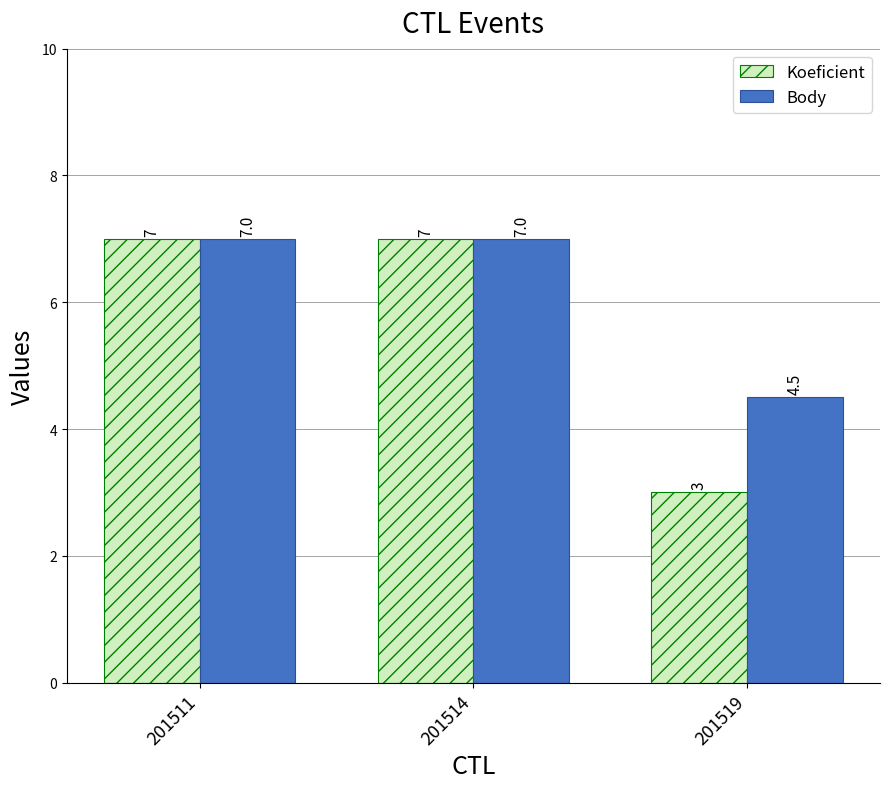

The value of Koeficient at 201511 is 10.8. True or false?

False